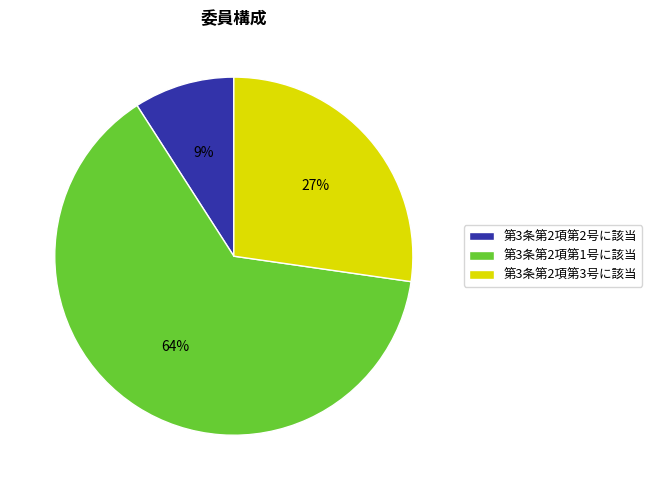

What percentage is the 第3条第2項第3号に該当 slice, to the nearest percent?

27%